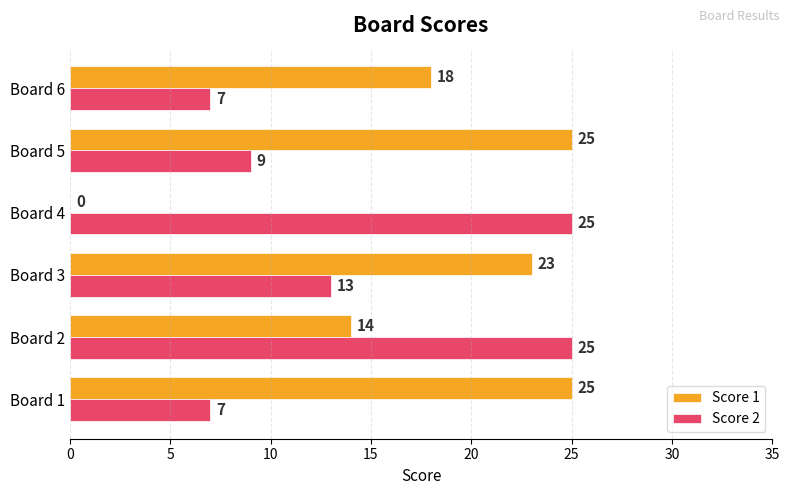

How many data points does each series have?

6